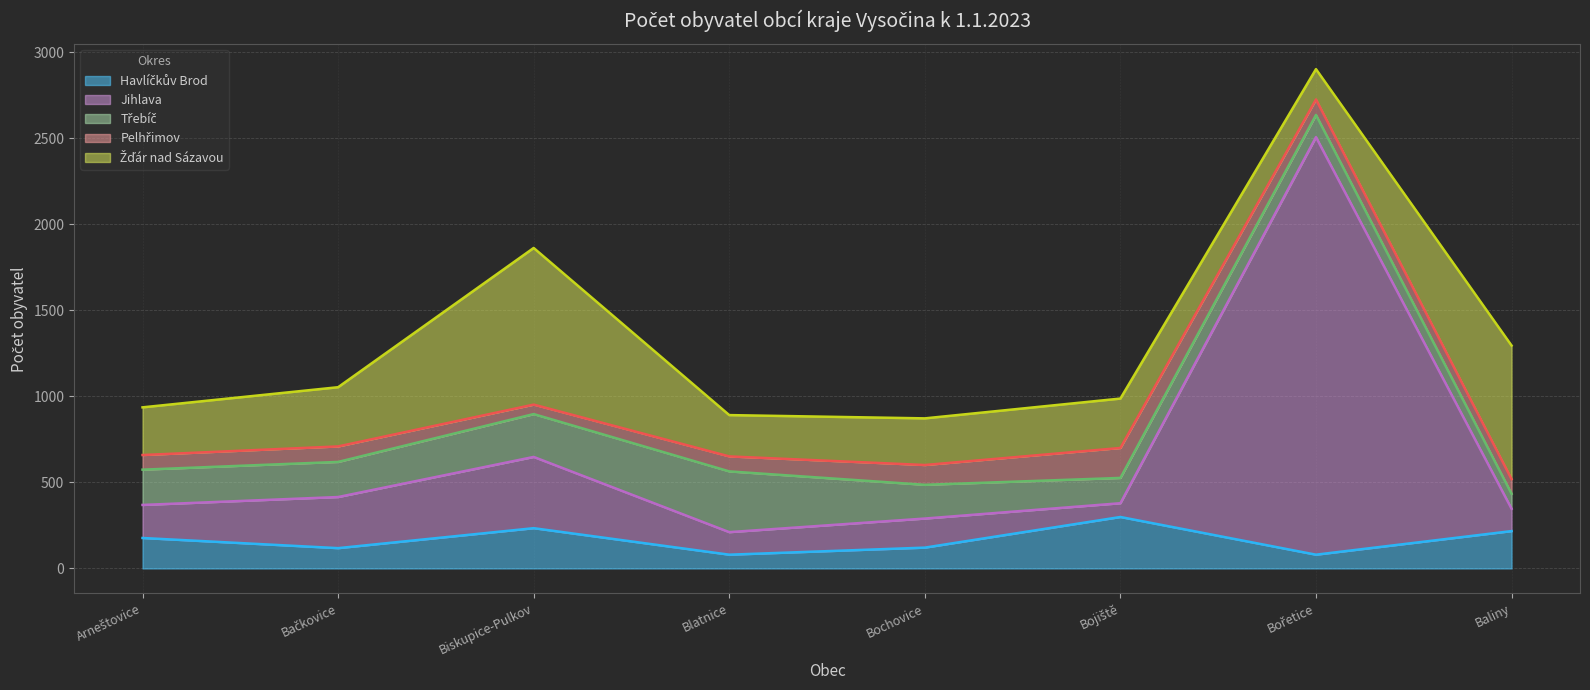

How many data points does each series have?

8